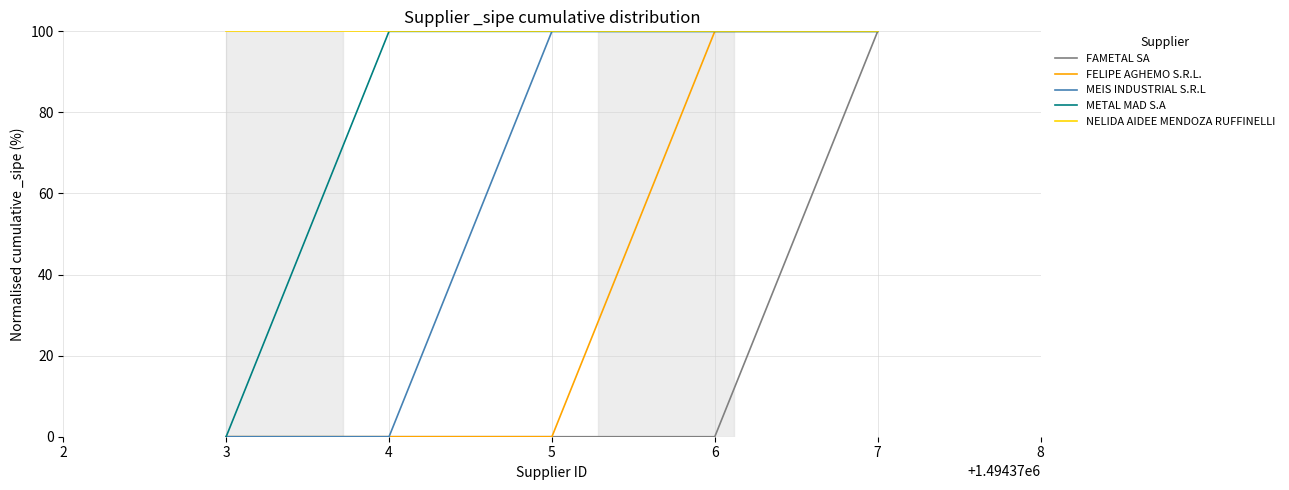

What are all the series names shown in the legend?

FAMETAL SA, FELIPE AGHEMO S.R.L., MEIS INDUSTRIAL S.R.L, METAL MAD S.A, NELIDA AIDEE MENDOZA RUFFINELLI